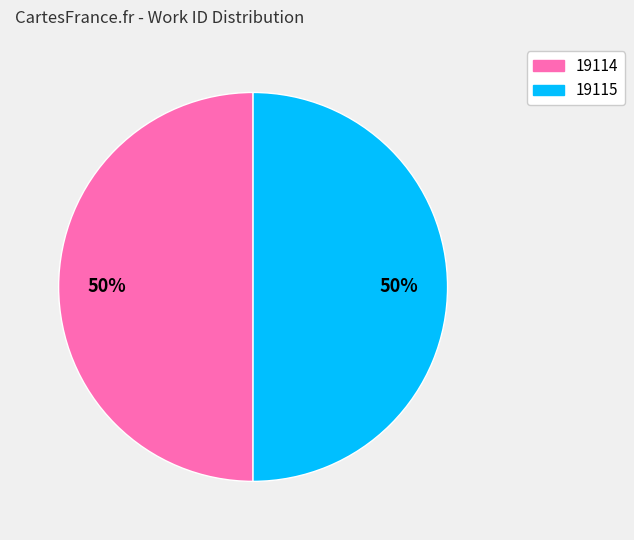

Count the number of slices in the pie.

2